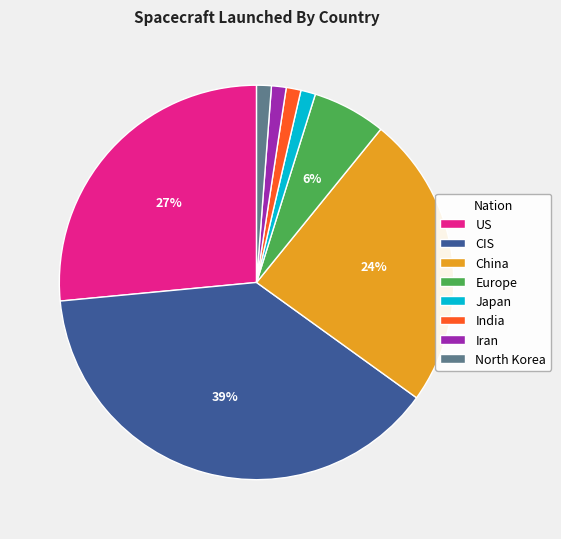

Does Europe account for over 50% of the chart?

No